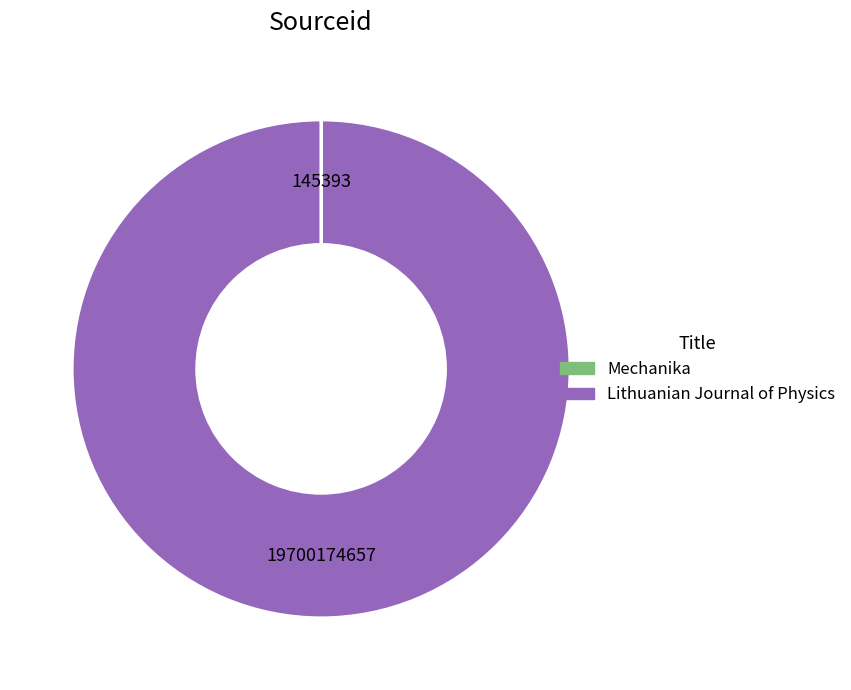

The Lithuanian Journal of Physics slice represents 100% of the pie. True or false?

True